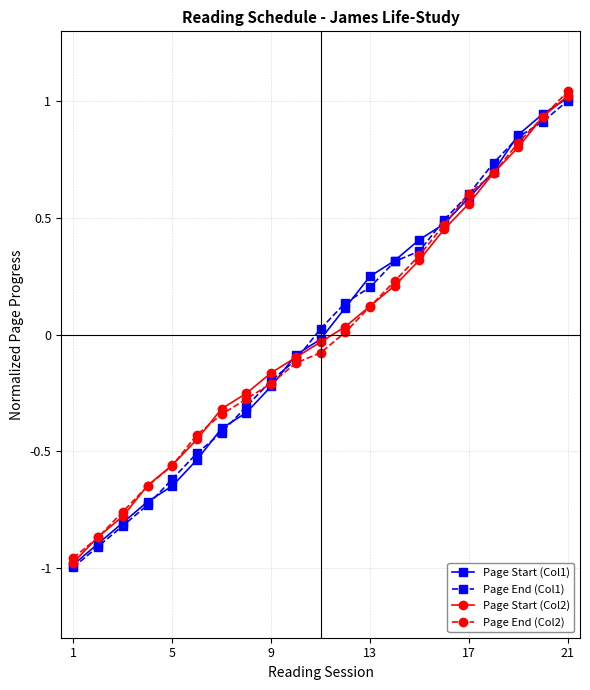

True or false: Page Start (Col2) has more than 2 interior local peaks.

False